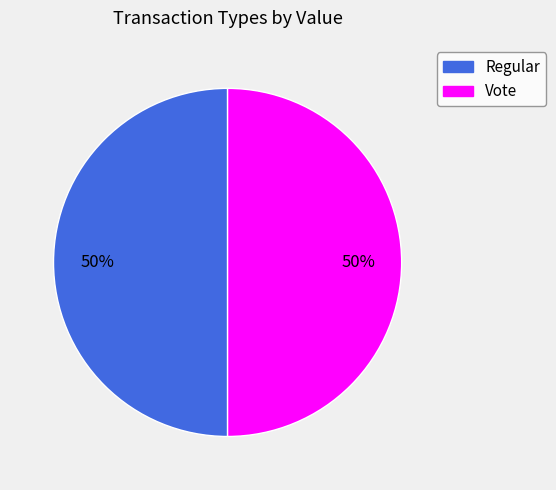

What is the ratio of the value at Vote to the value at Regular?

1.0